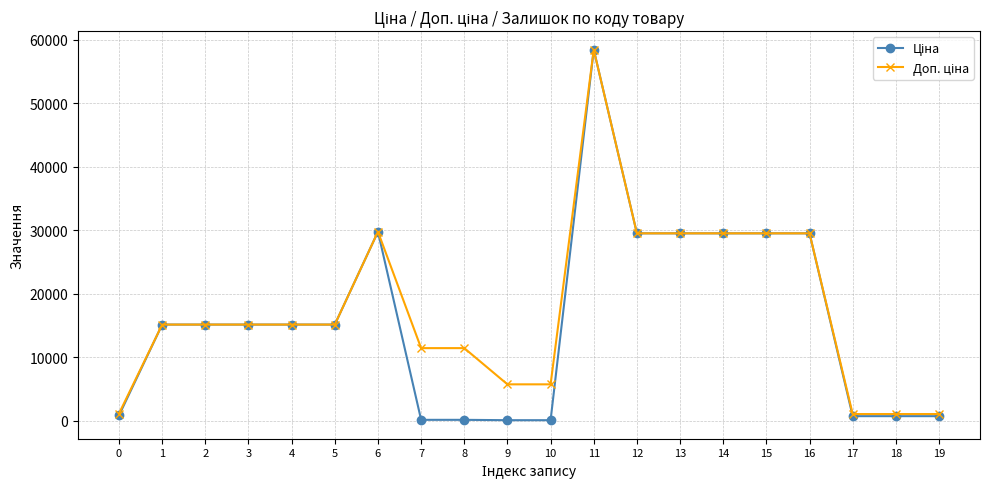

At which category is the sum across all series the highest?

11